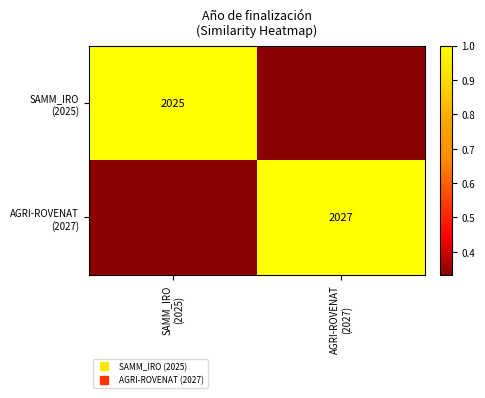

At which category is the sum across all series the highest?

SAMM_IRO
(2025)